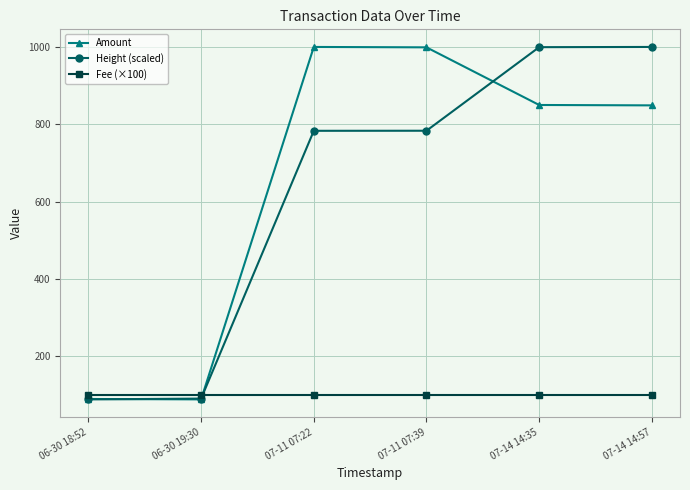

How many intersections are there between Fee (×100) and Amount?

1